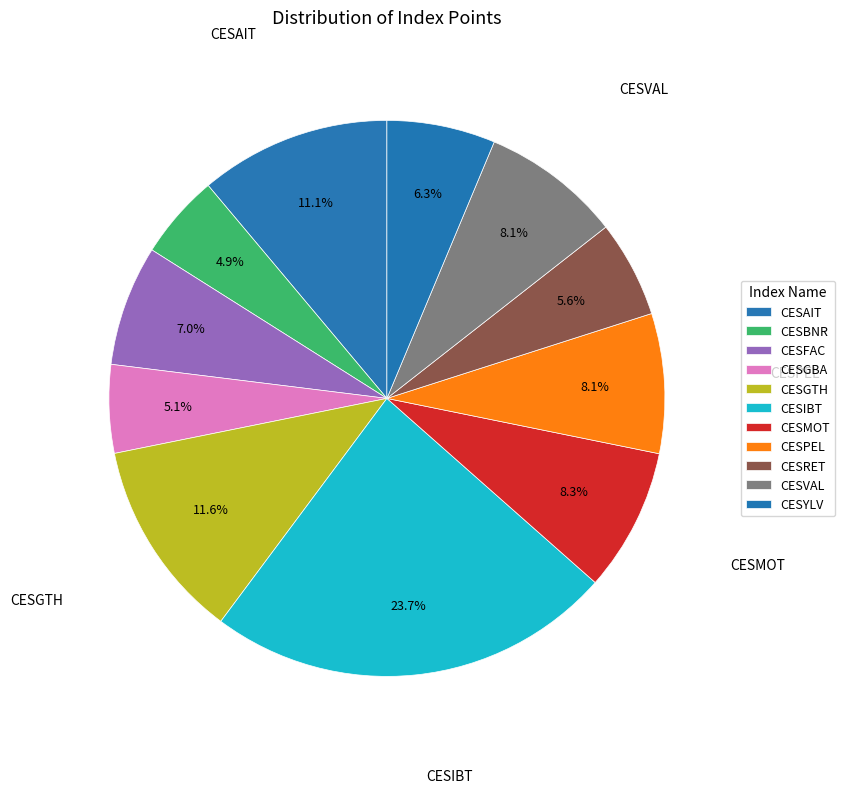

To the nearest percent, what is the combined percentage of CESBNR and CESGTH?

17%